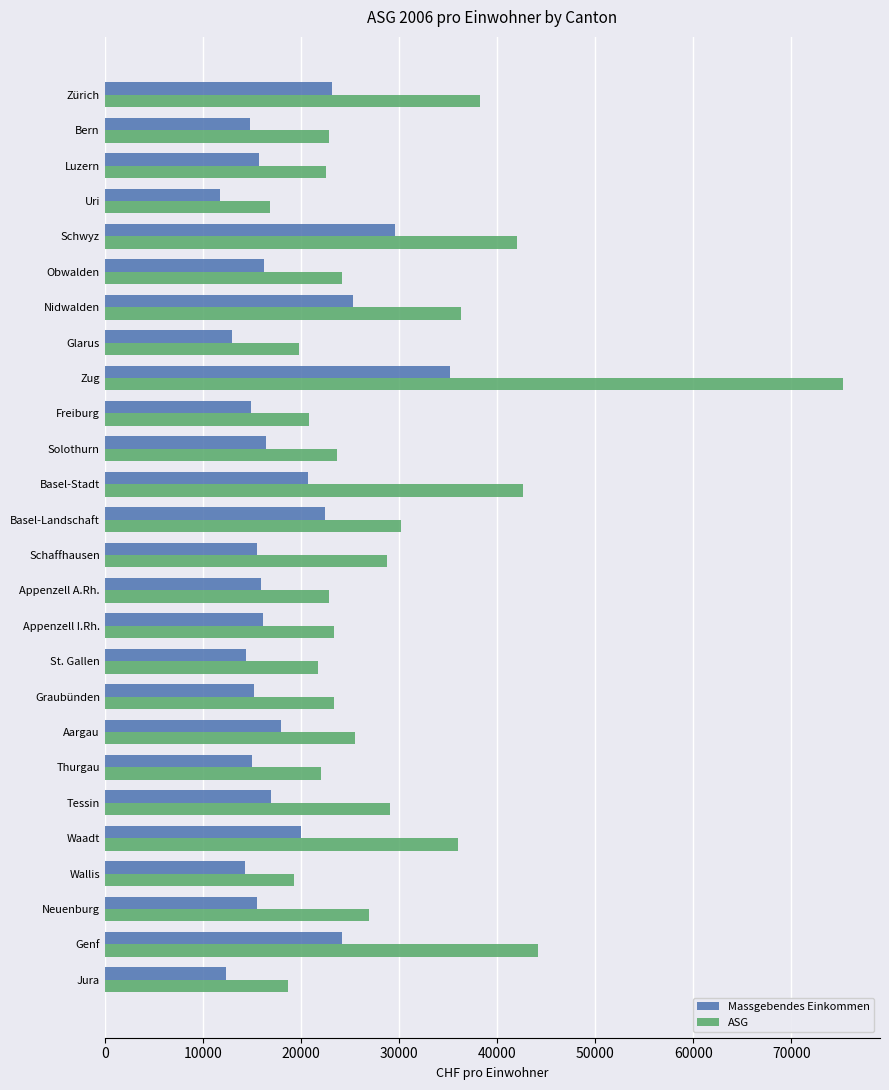

Which series changed the most between Schwyz and Glarus?

ASG